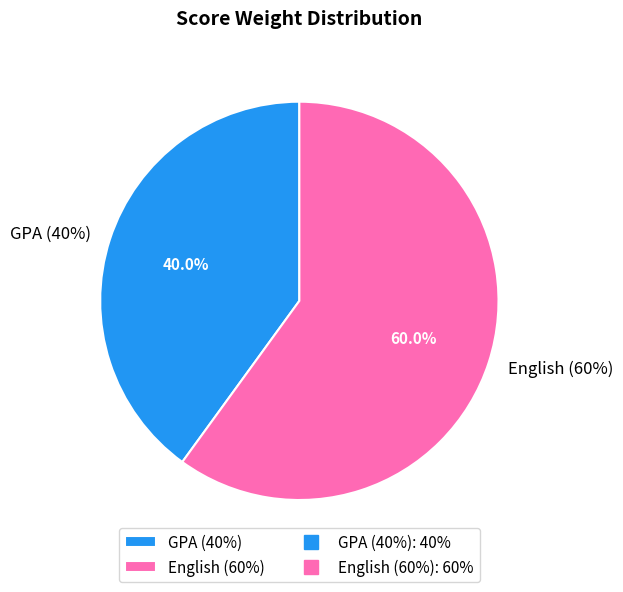

To the nearest percent, what is the difference between the largest and smallest slice percentages?

20%